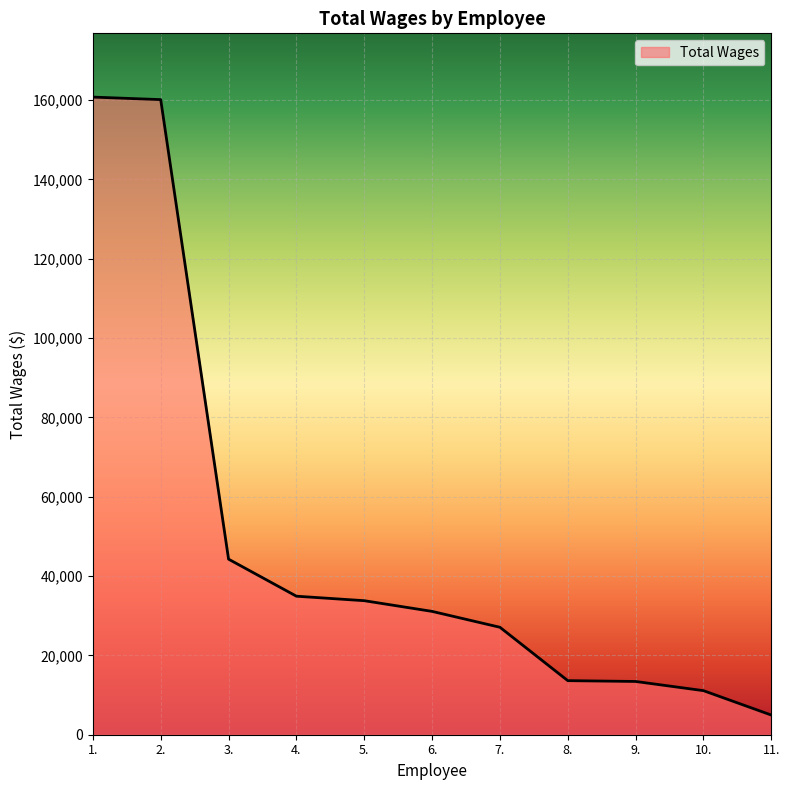

Between 8. and 6., which is larger?

6.